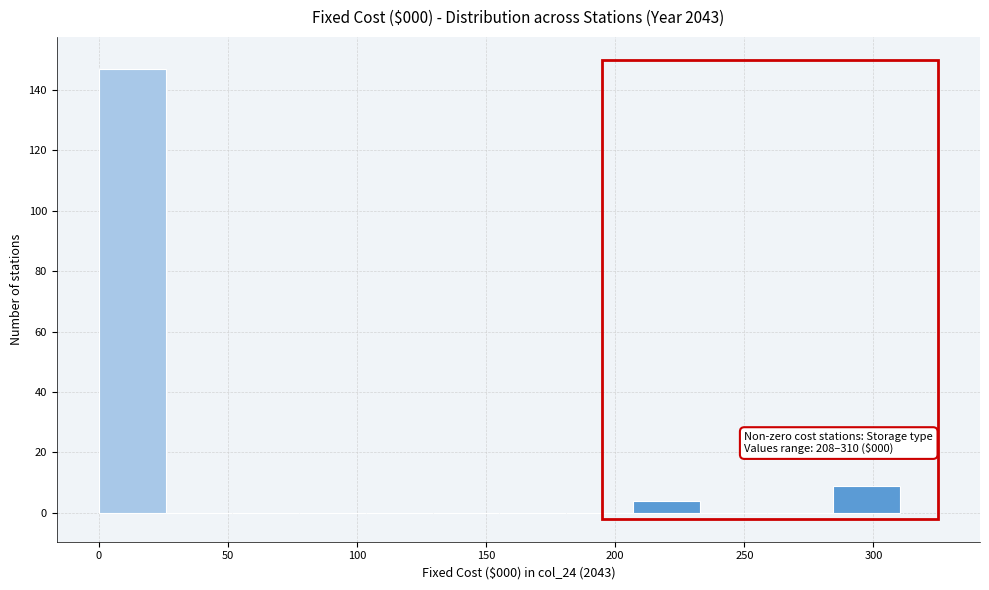

Which range on the x-axis has the tallest bar?

0 to 25